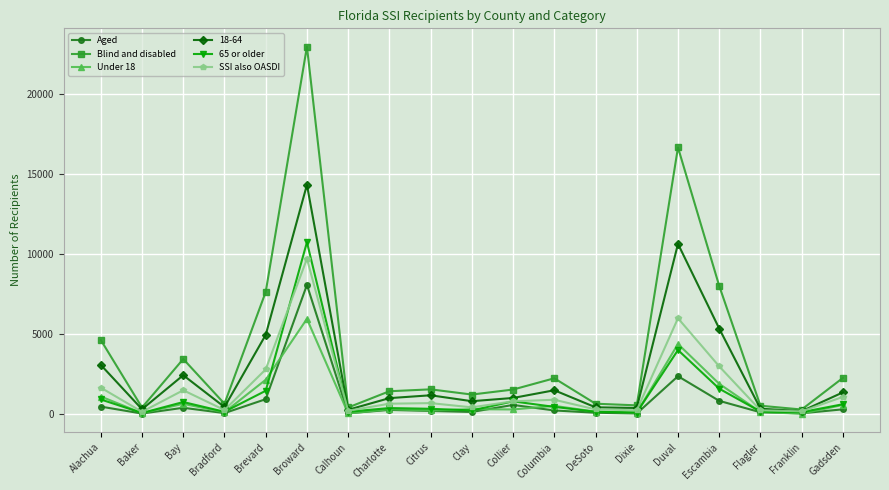

What is the label of the 7th point from the right?

DeSoto